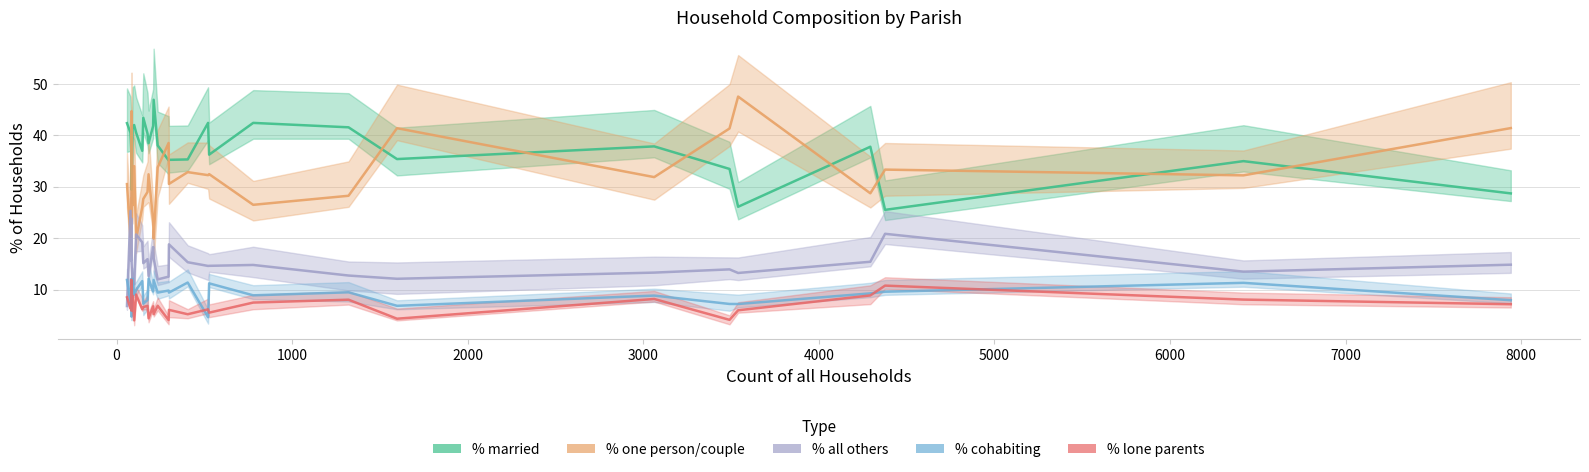

In % married, how many points are higher than both neighbors (excluding endpoints)?

8